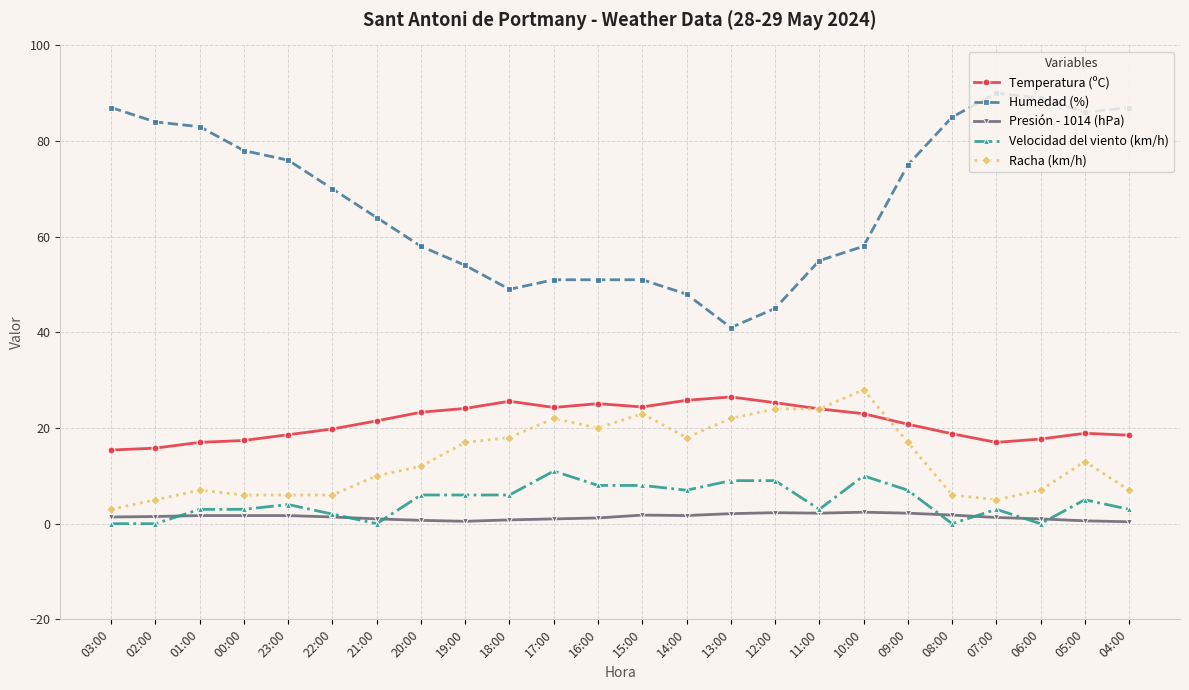

What is the label of the 17th point from the right?

20:00